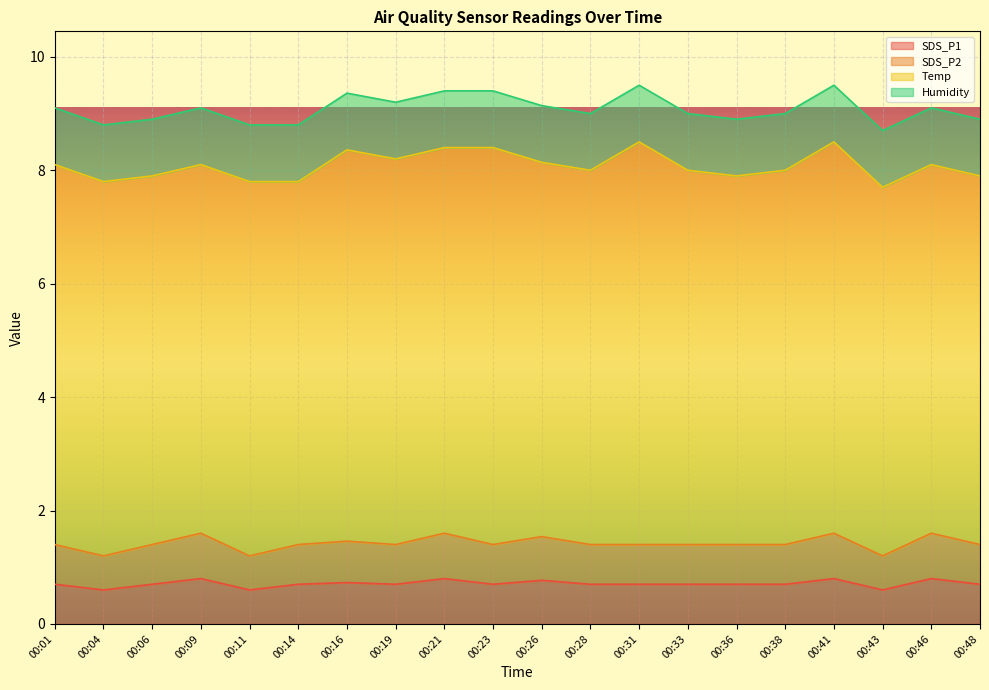

True or false: SDS_P1 has more than 2 points higher than both neighbors.

True